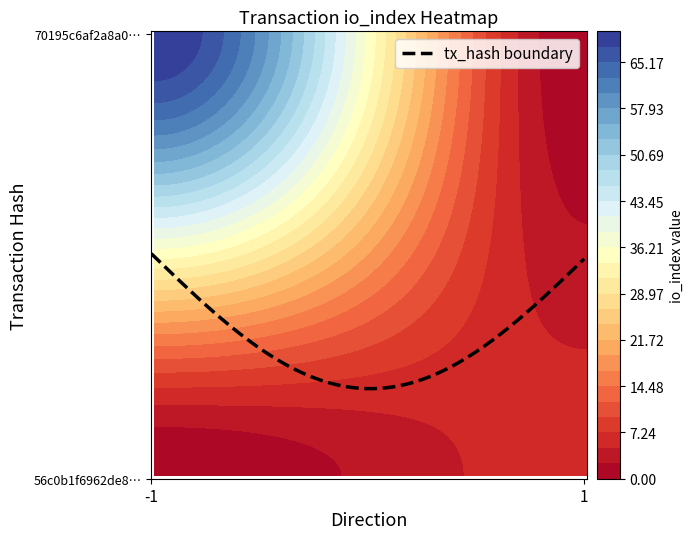

How many data points does each series have?

2